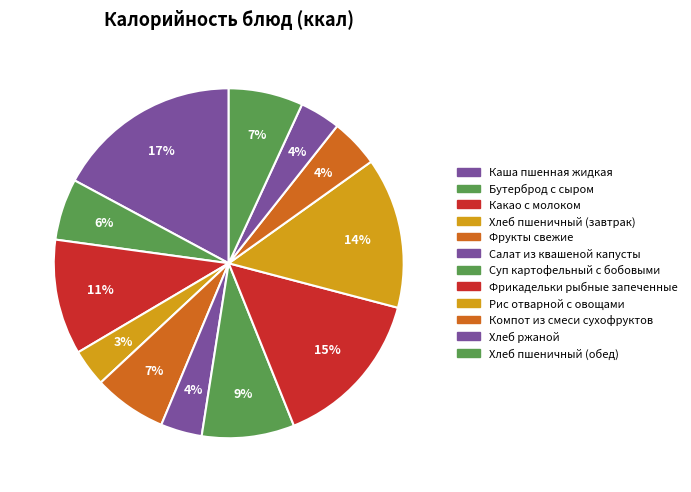

The Салат из квашеной капусты slice represents 4% of the pie. True or false?

True